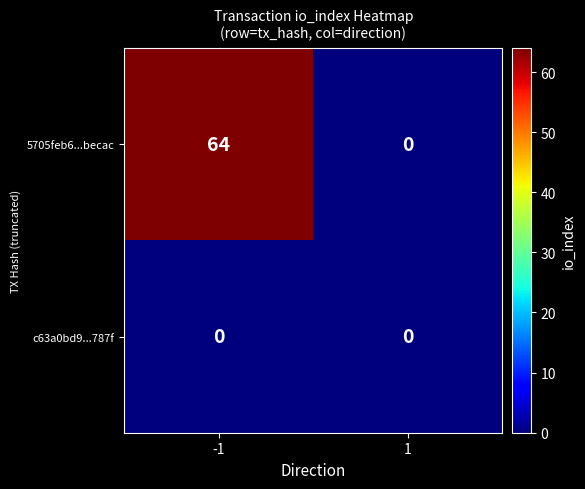

What is the sum of the 5705feb6...becac values at -1 and 1?

64